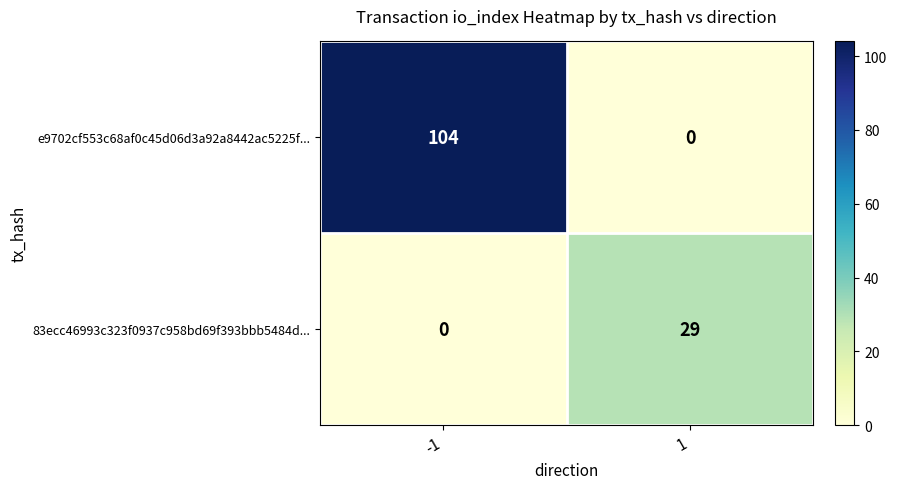

Which series changed the most between -1 and 1?

e9702cf553c68af0c45d06d3a92a8442ac5225f...